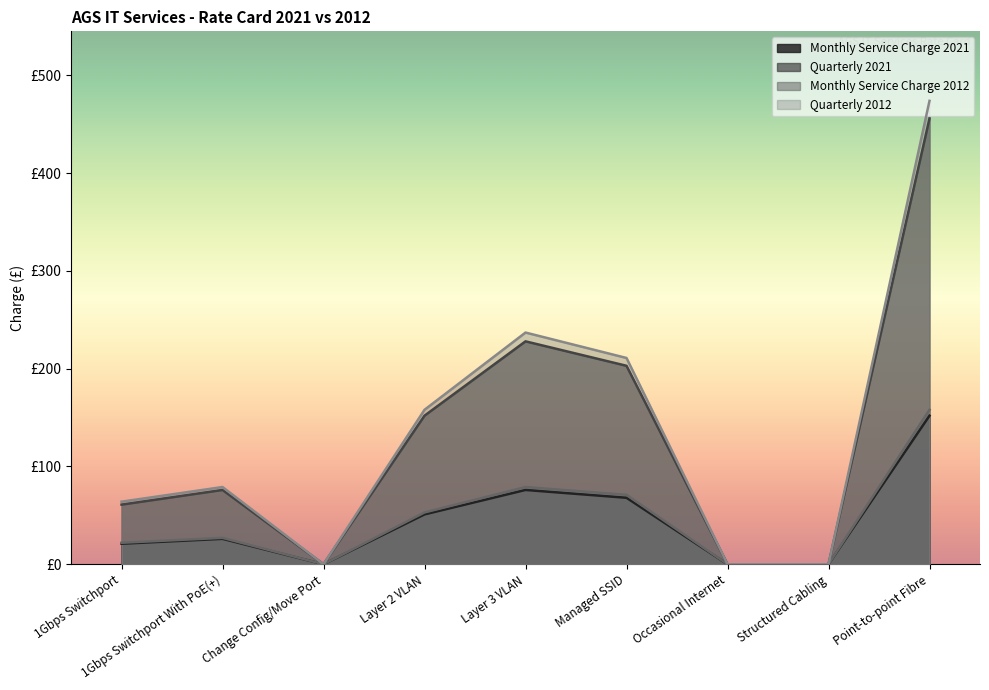

The value of Quarterly 2012 at Occasional Internet is 0. True or false?

True